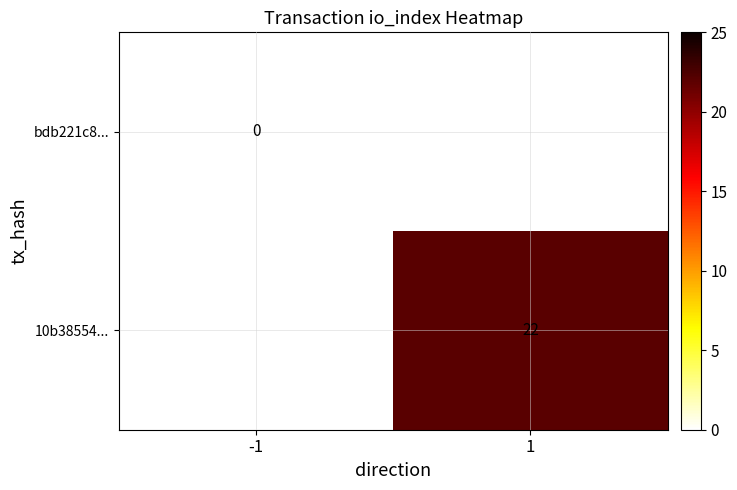

What is the maximum value shown in the chart?

22.0